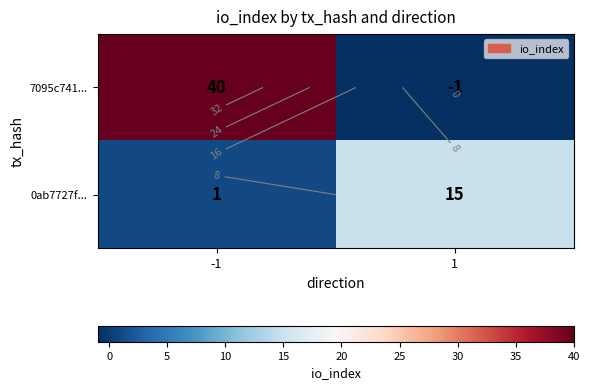

Rank the series by their maximum value, from lowest to highest.

0ab7727f..., 7095c741...